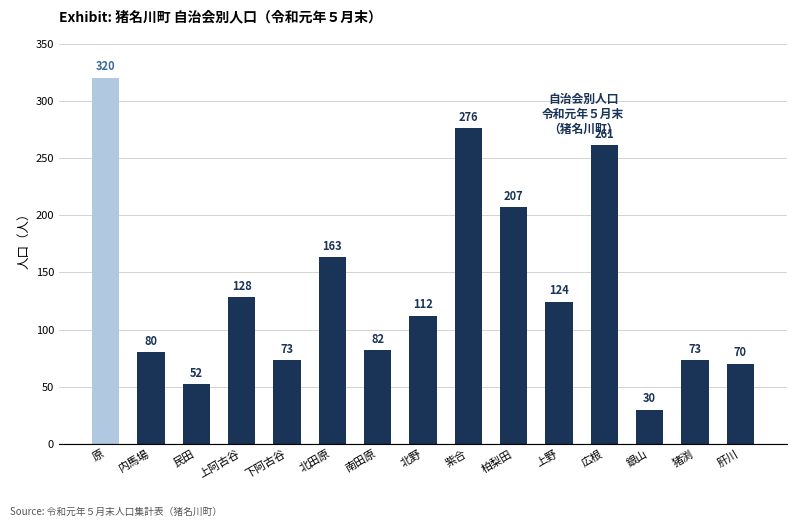

What position from the right is 南田原?

9